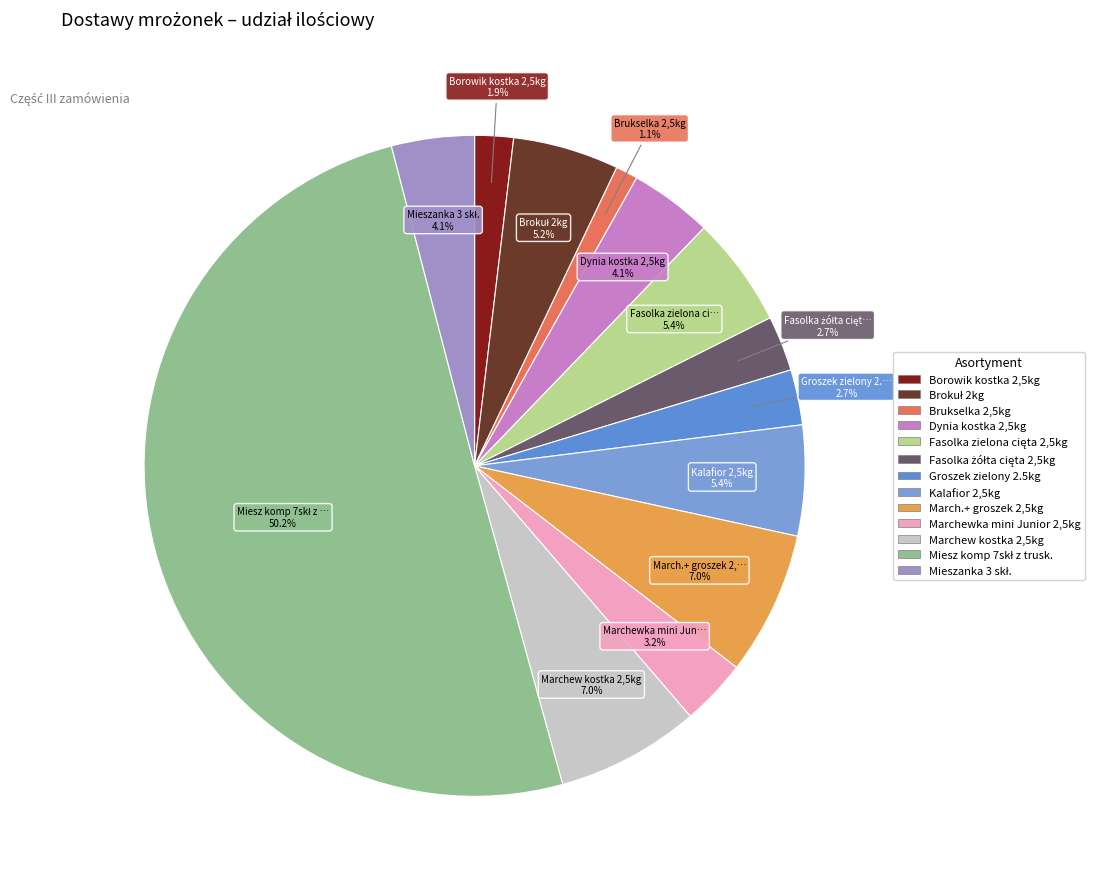

The Kalafior 2,5kg slice represents 5% of the pie. True or false?

True